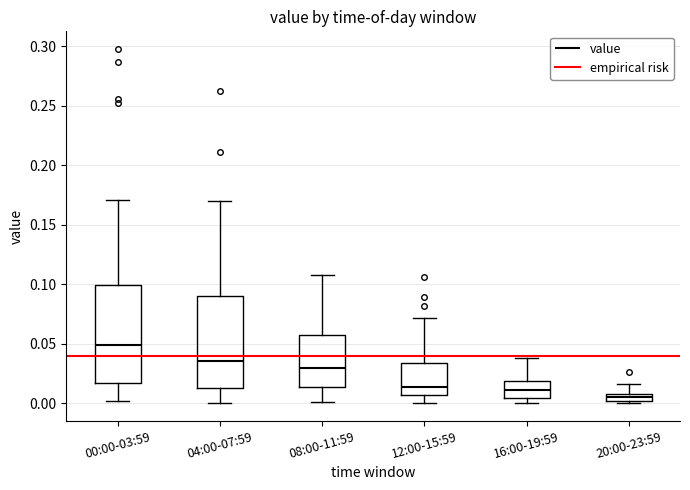

Which box is the tallest, from its lower edge to its upper edge?

00:00-03:59